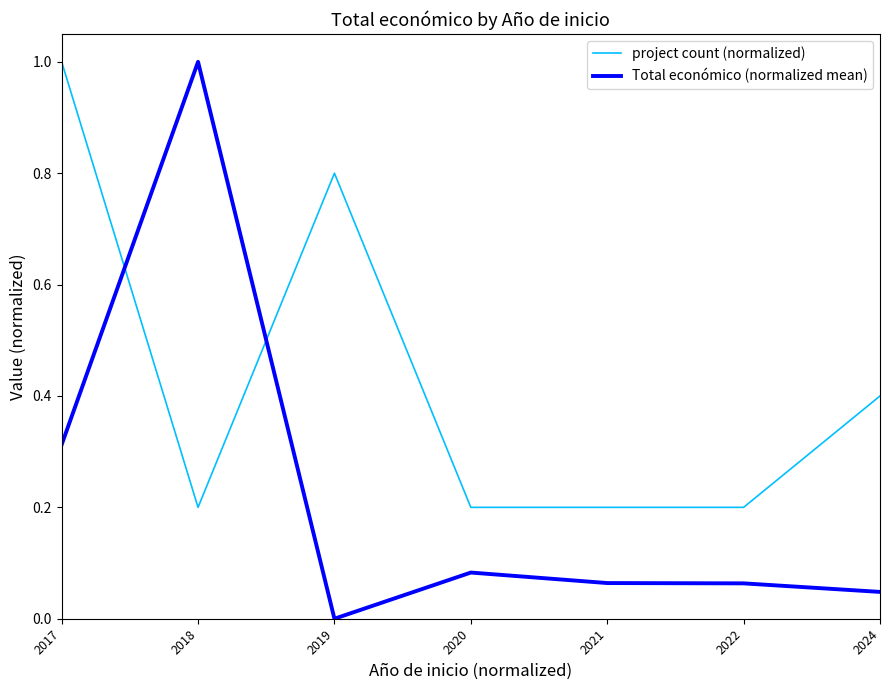

After their last crossing, which series has the higher values: Total económico (normalized mean) or project count (normalized)?

project count (normalized)